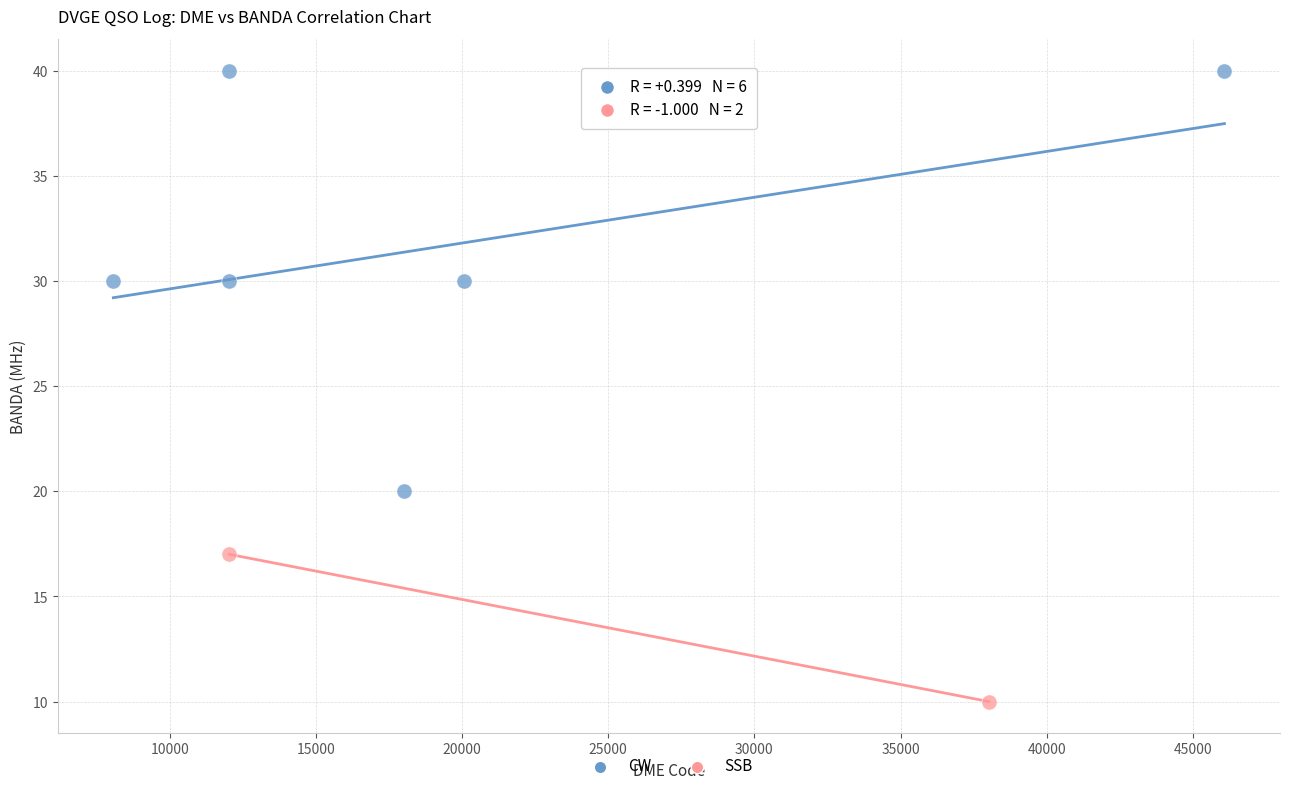

What are all the series names shown in the legend?

CW, SSB